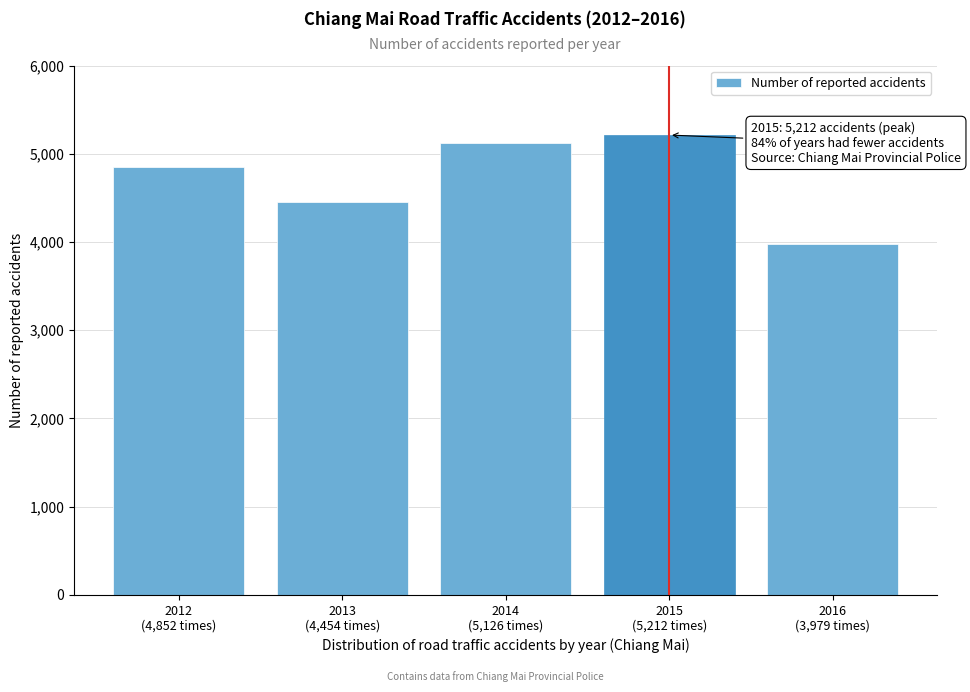

Reading right to left, what are all the values shown in this chart?

3979	5212	5126	4454	4852